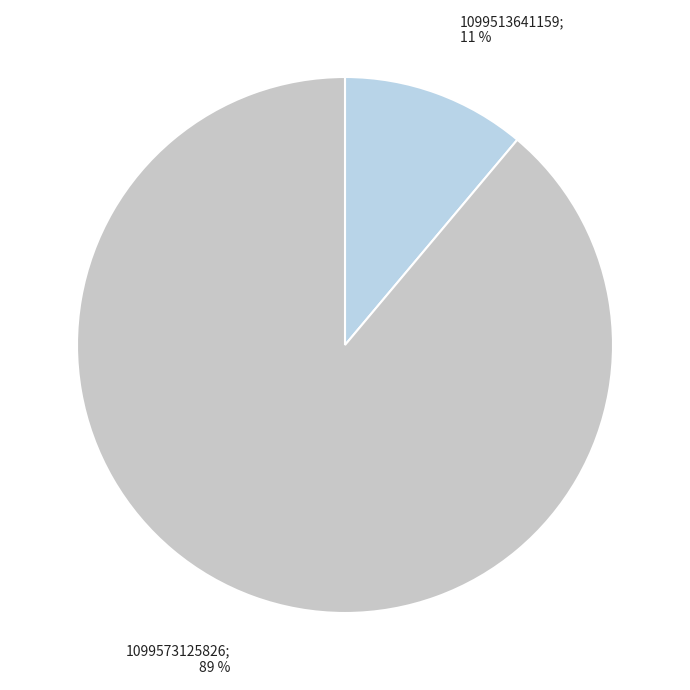

To the nearest percent, what is the average slice percentage?

50%